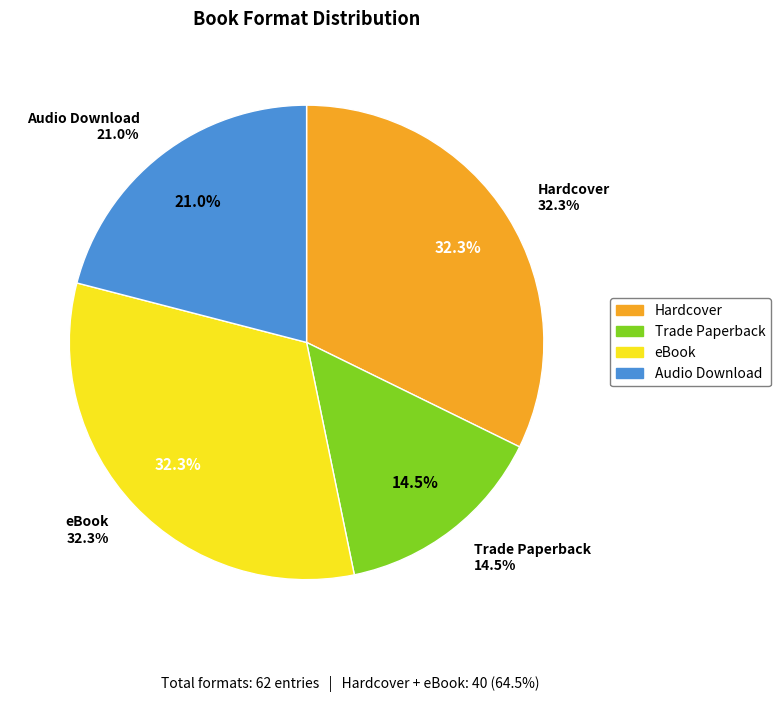

To the nearest percent, what is the difference between the largest and smallest slice percentages?

18%